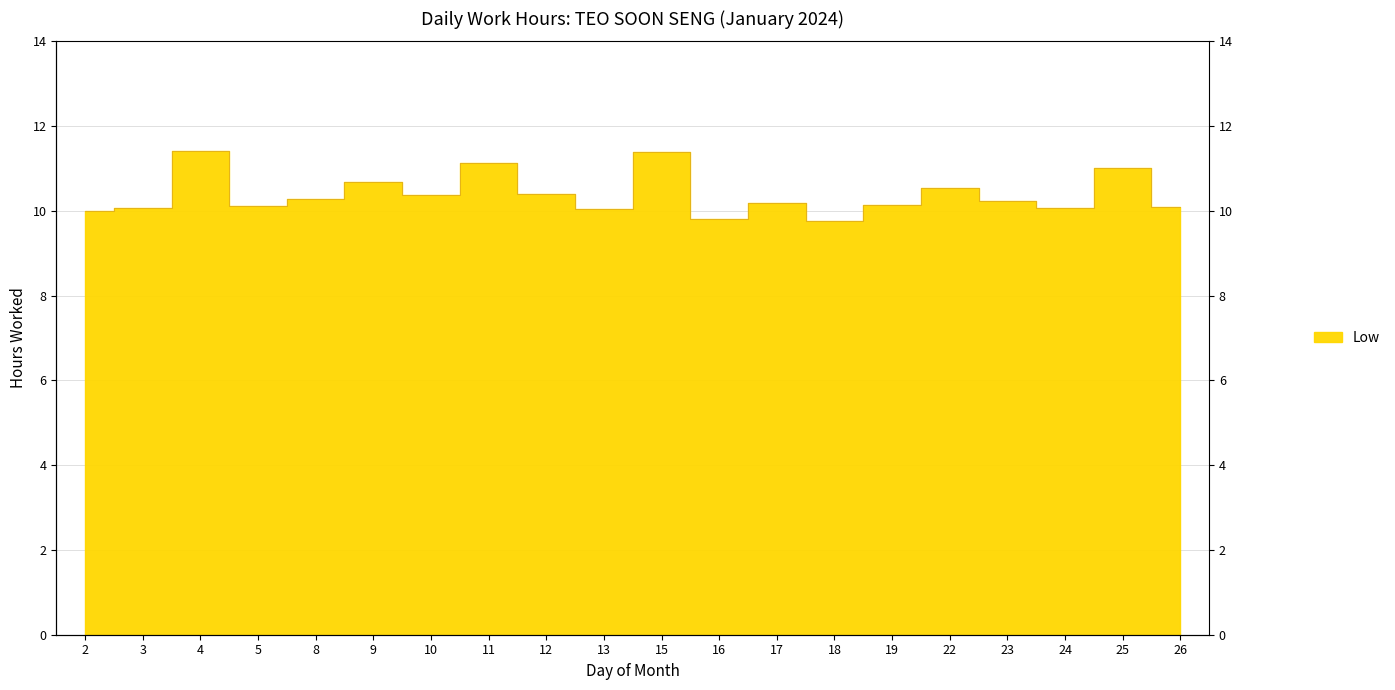

The chart shows a value of 19.3 at 15. True or false?

False